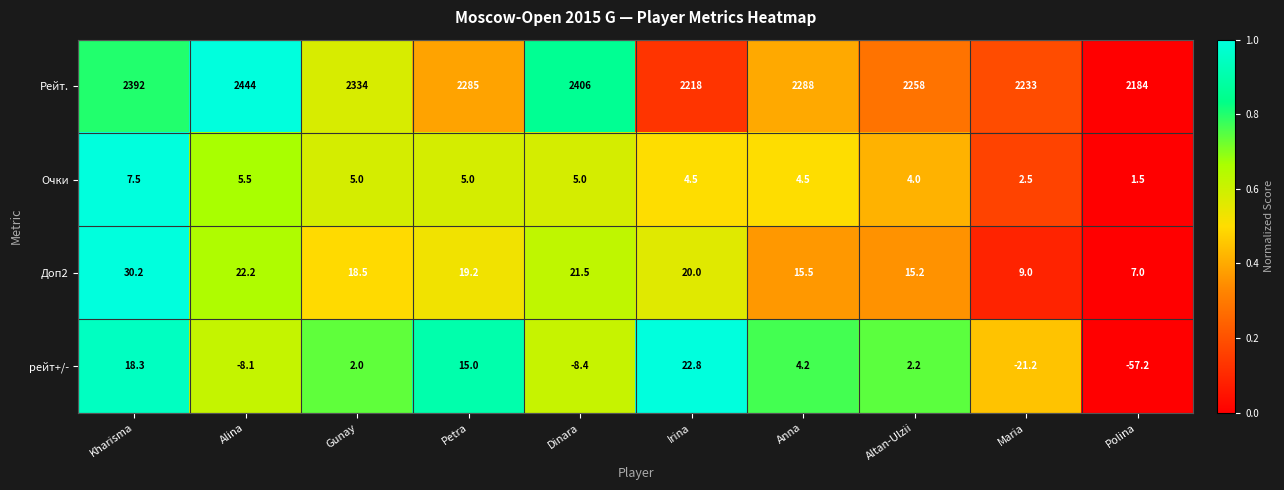

Which series has the largest range (max minus min)?

Рейт.